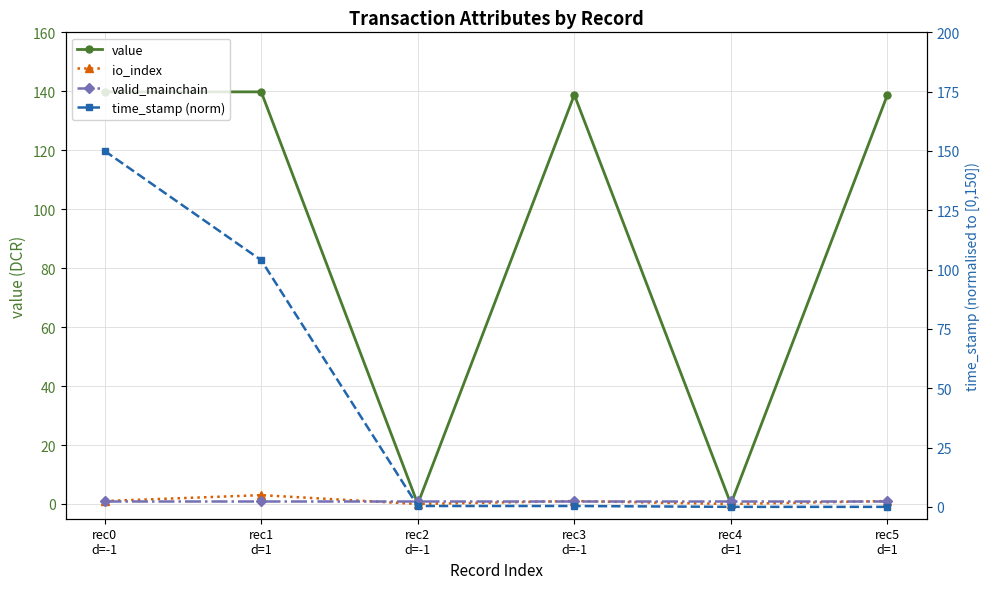

Reading right to left, extract all data points from this chart.

value: 138.8	0.0	138.8	0.0	139.8	139.8
io_index: 1.0	0.0	1.0	0.0	3.0	1.0
valid_mainchain: 1.0	1.0	1.0	1.0	1.0	1.0
time_stamp (norm): 0.0	0.0	0.4	0.4	104.0	150.0